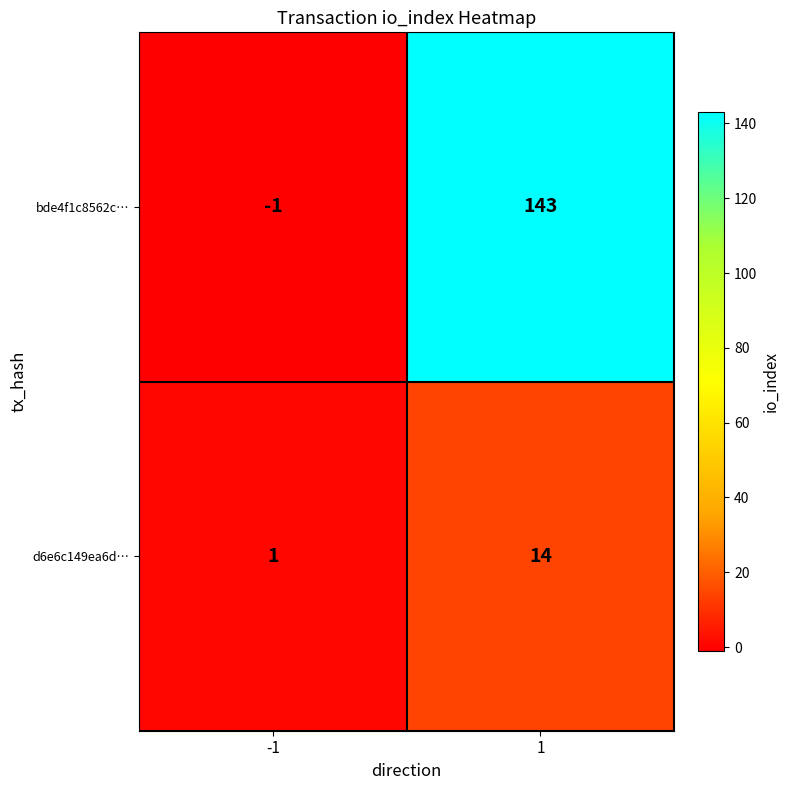

The bde4f1c8562c… series shows 0 at -1. True or false?

False